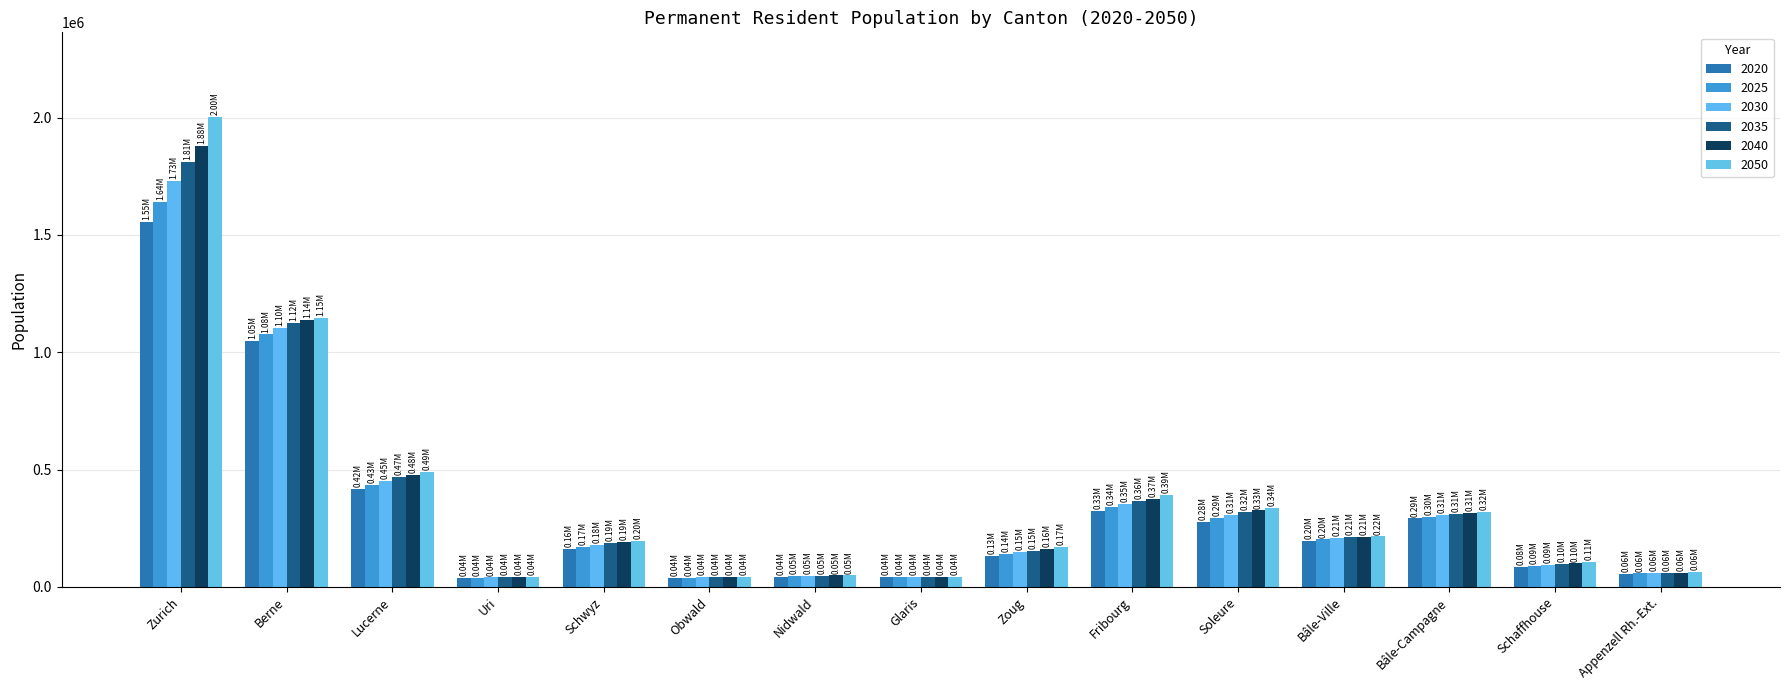

What is the sum of the 2030 values at Bâle-Campagne and Obwald?

347120